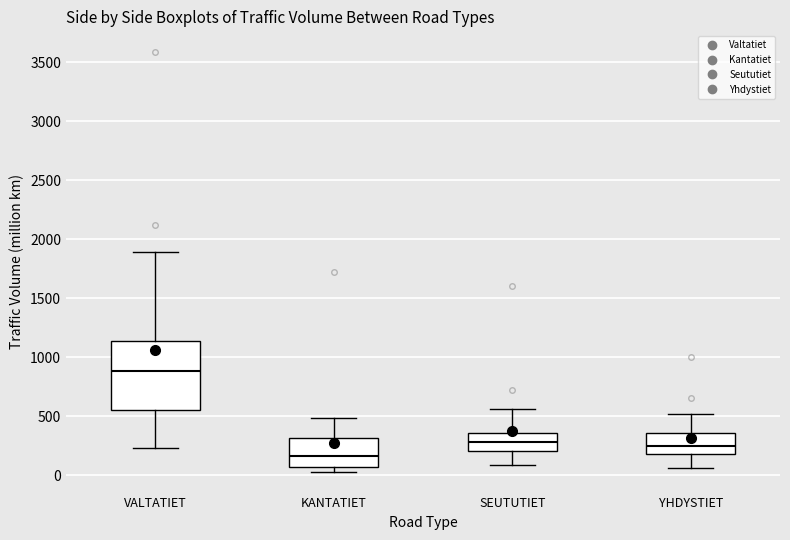

Where does the median line of the box for YHDYSTIET sit on the y-axis? The values are not printed on the chart, so give them approximately, as read against the axis.

250